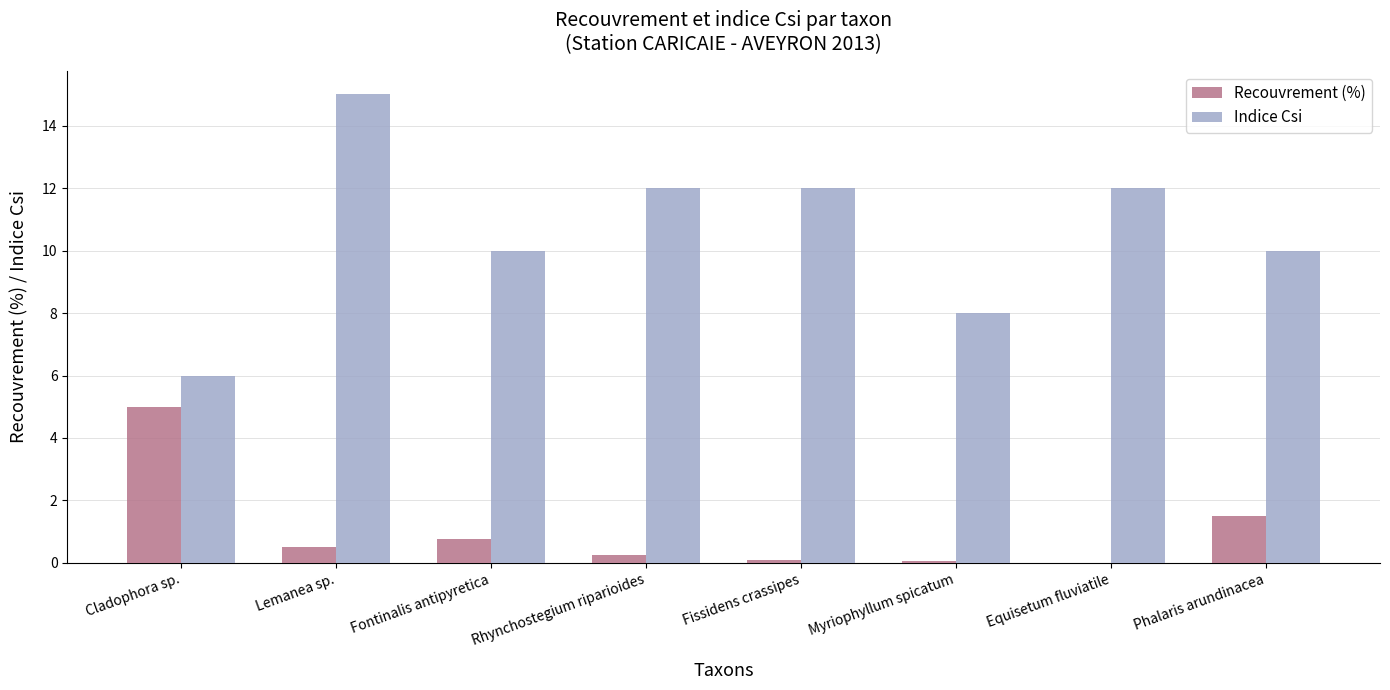

How many categories are shown in the chart?

8